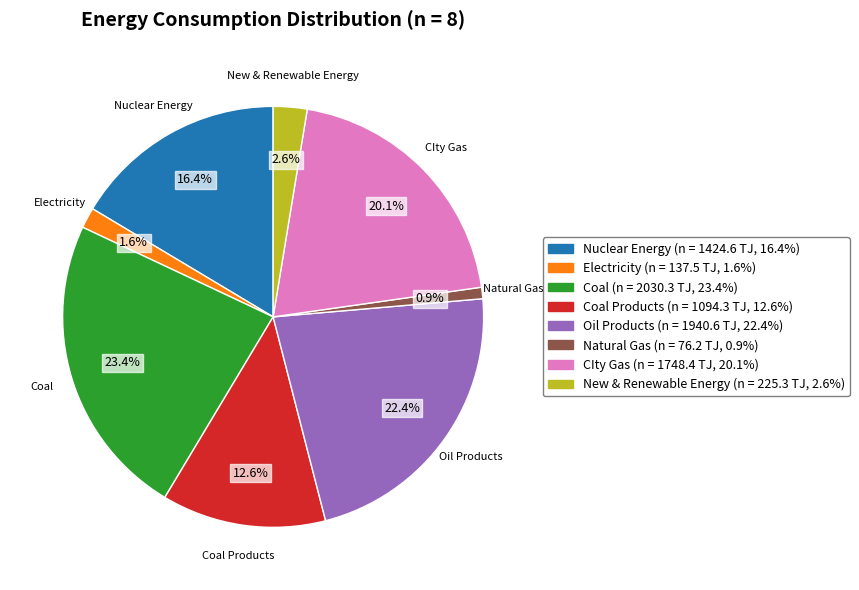

Do Coal and Electricity together represent more than half of the pie?

No